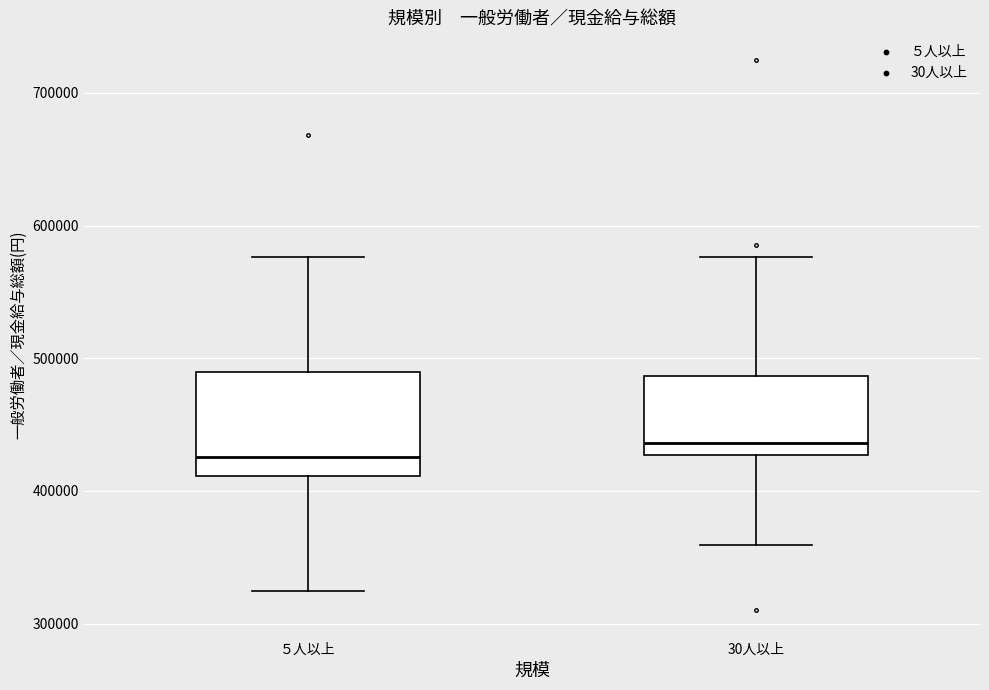

Reading left to right, transcribe this box plot: for each box, give where its median line is, the range the box spans, and where its two whiskers end, as read against the y-axis. The values are not printed on the chart, so give them approximately, as read against the axis.

５人以上: median 430000, box 410000 to 490000, whiskers 320000 to 580000
30人以上: median 440000, box 430000 to 490000, whiskers 360000 to 580000